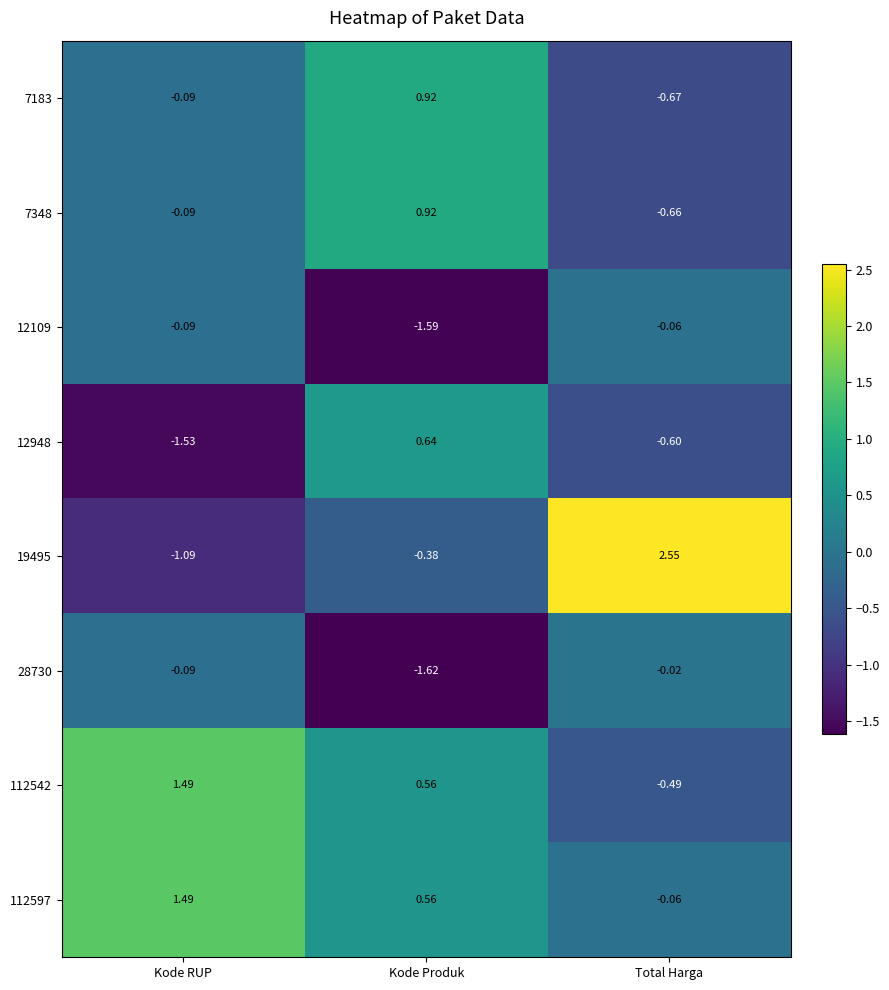

Which category has the highest value across all series?

Total Harga